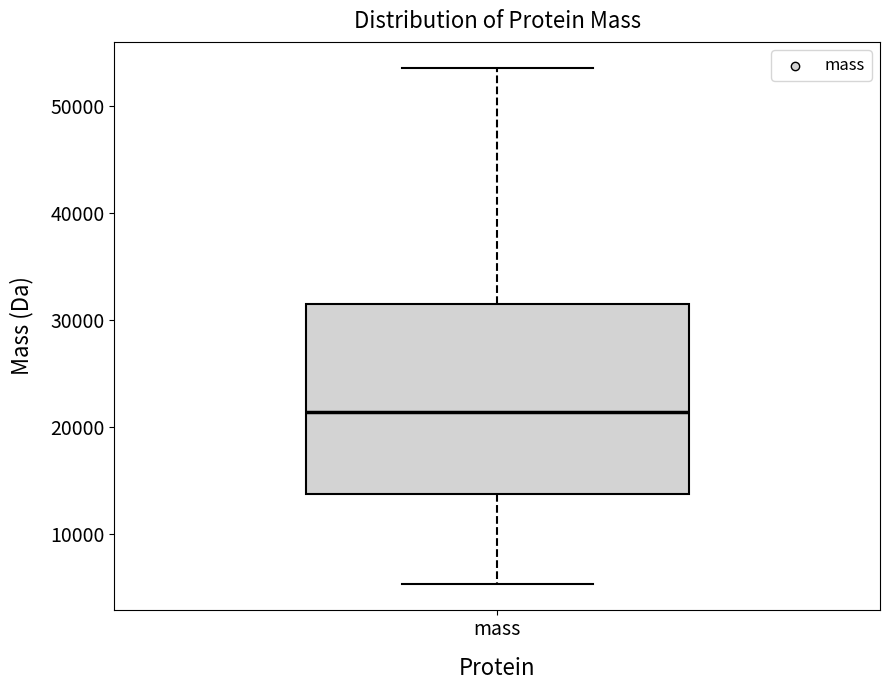

Read this box plot against the y-axis: the position of the median line, the range covered by the box, and the ends of both whiskers. The values are not printed on the chart, so give them approximately, as read against the axis.

median 21000, box 14000 to 31000, whiskers 5000 to 54000